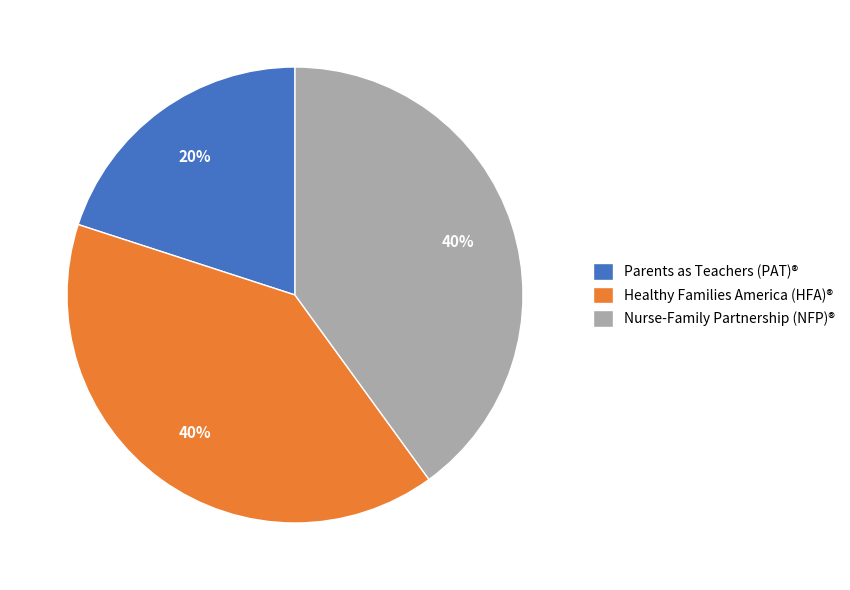

Approximately how many times larger is the value at Healthy Families America (HFA)® compared to Nurse-Family Partnership (NFP)®?

1.0